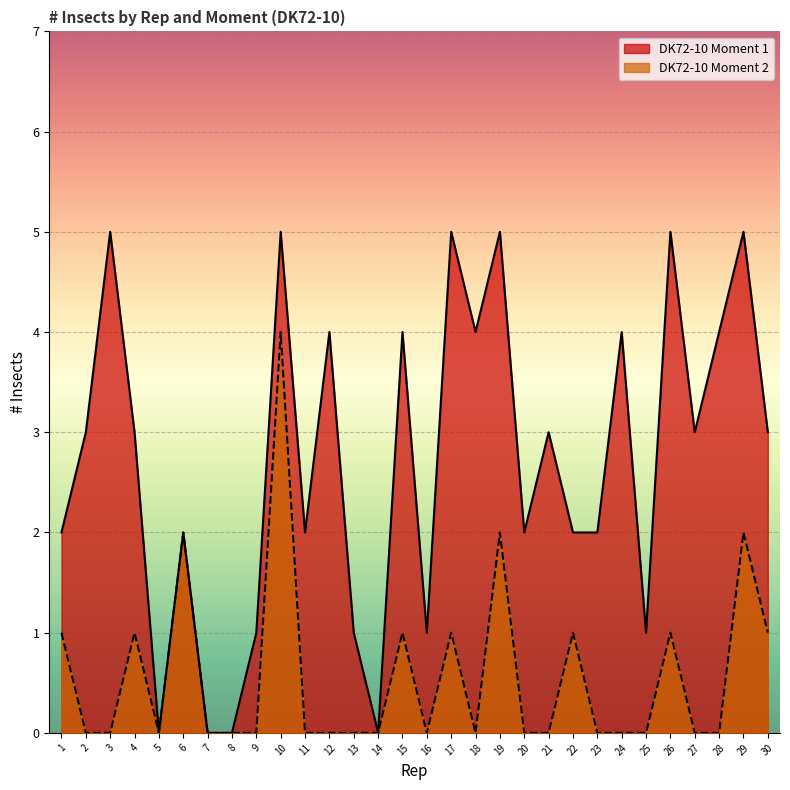

The DK72-10 Moment 1 series shows 4 at 28. True or false?

True